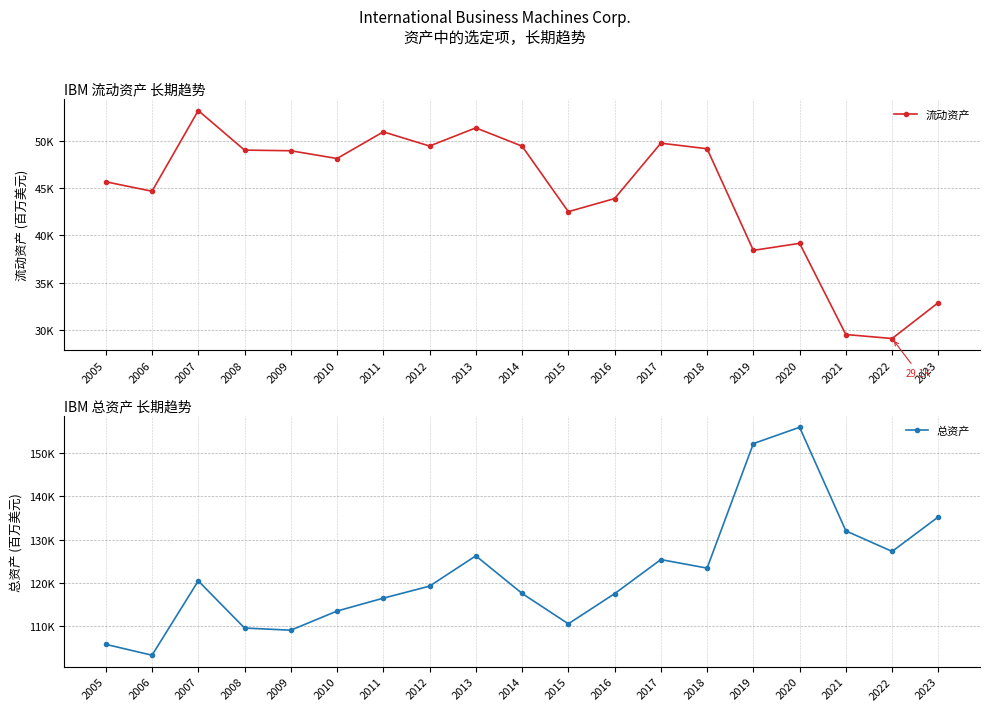

True or false: 总资产 and 流动资产 intersect in this chart.

False